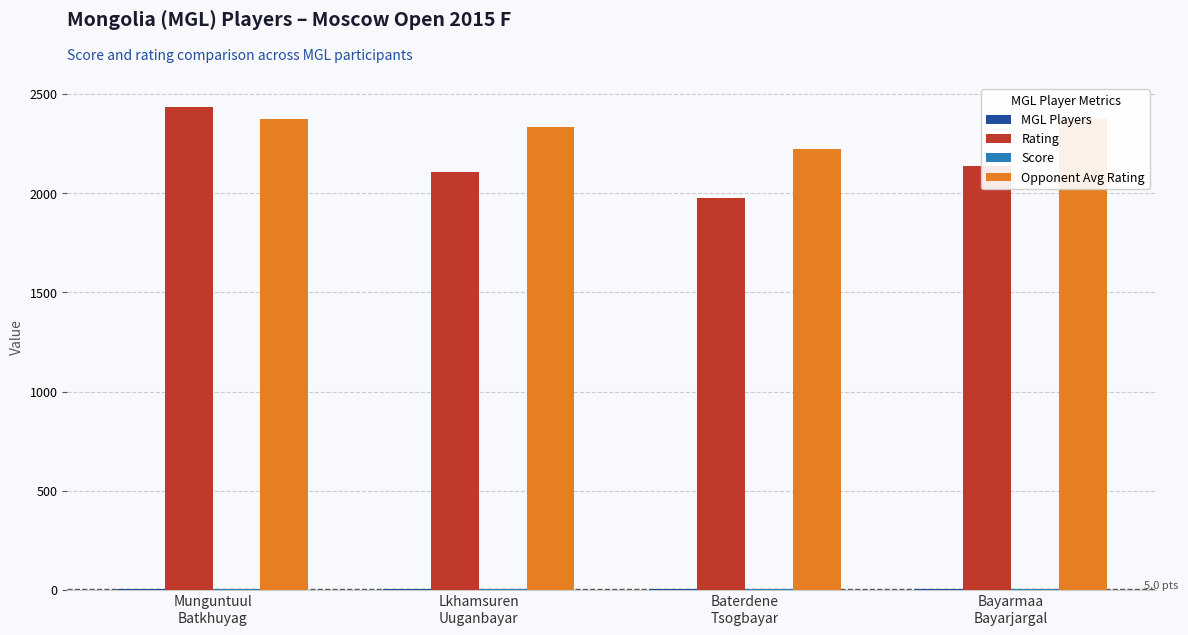

At which label does Rating first exceed 2134?

Munguntuul
Batkhuyag